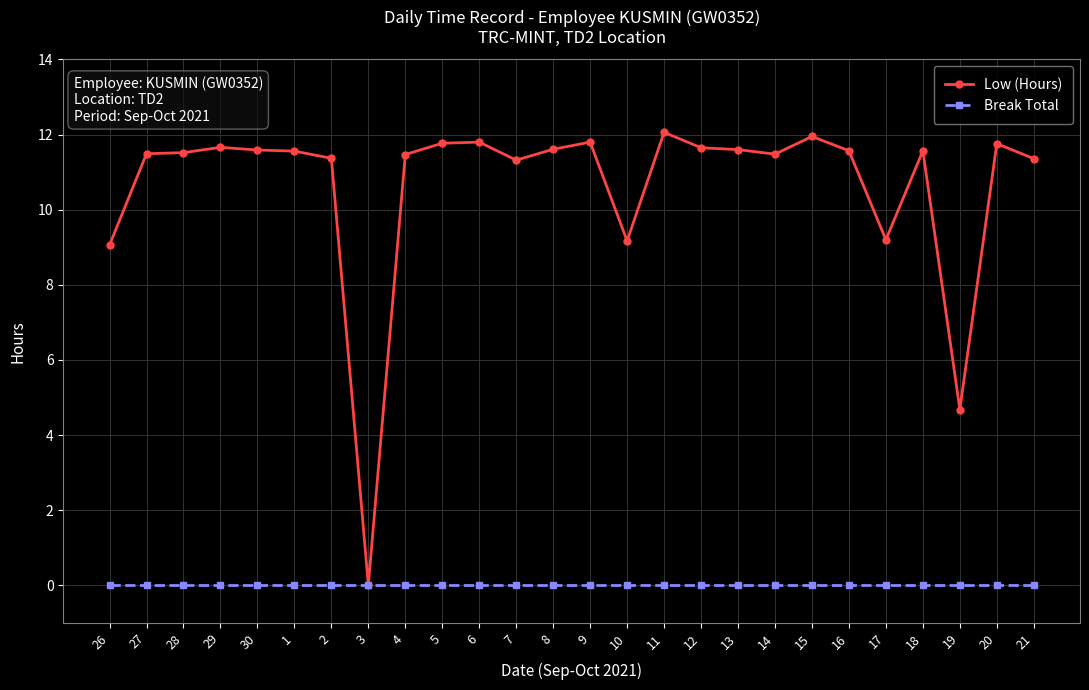

Which series has the largest range (max minus min)?

Low (Hours)